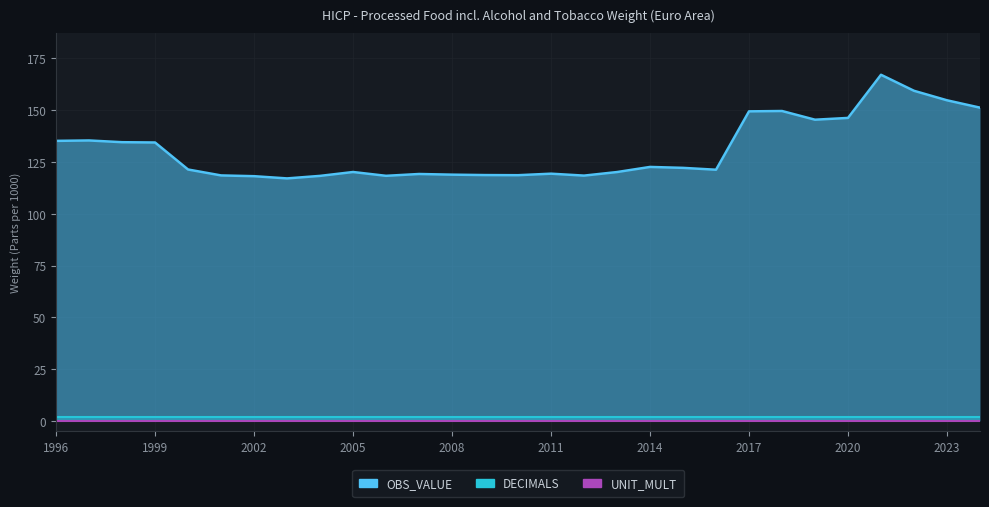

True or false: OBS_VALUE has more than 1 interior local peaks.

True